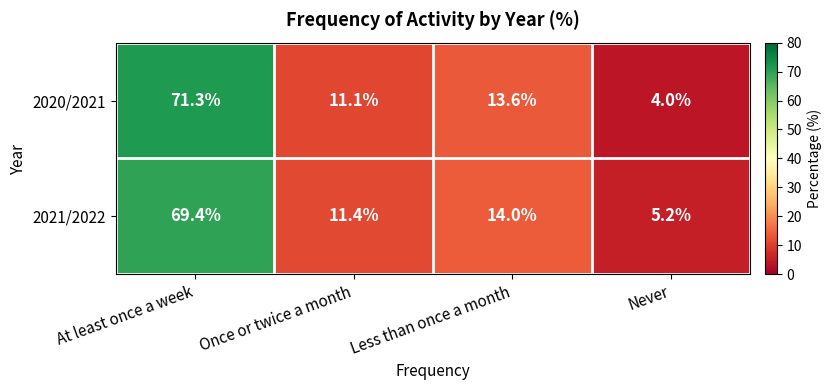

Rank the series at At least once a week from lowest to highest value.

2021/2022, 2020/2021